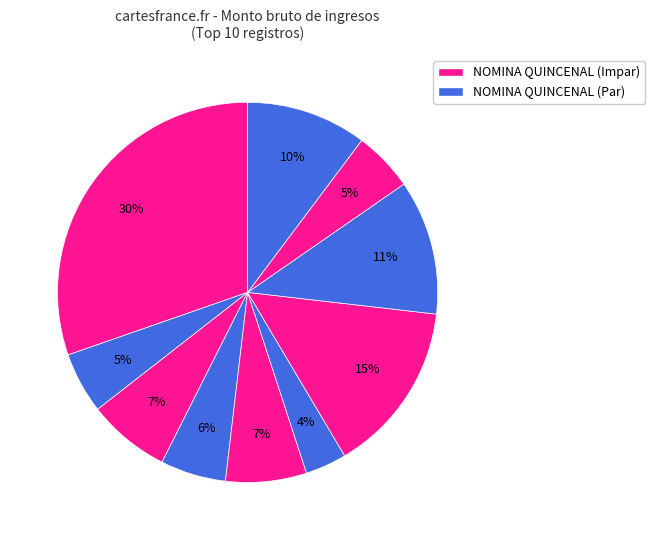

How many slices are in this pie chart?

10